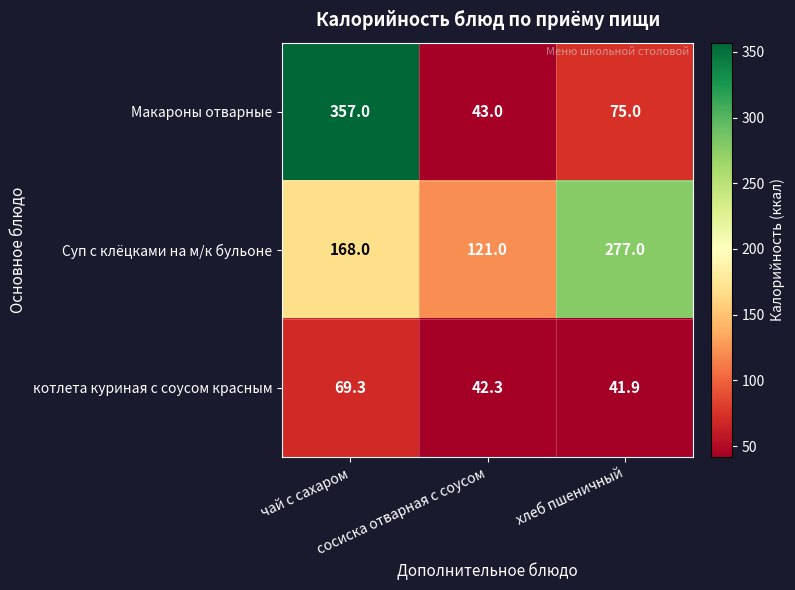

Rank the series at сосиска отварная с соусом from highest to lowest value.

Суп с клёцками на м/к бульоне, Макароны отварные, котлета куриная с соусом красным